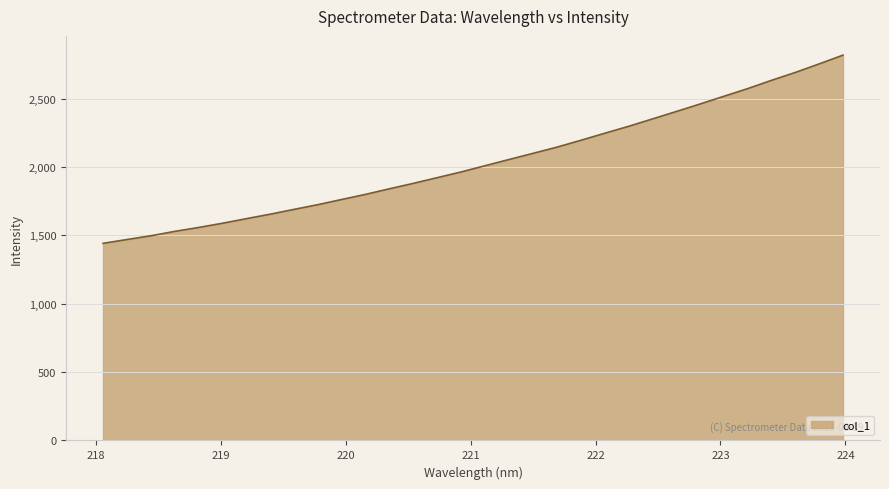

What is the maximum value shown in the chart?

2818.8